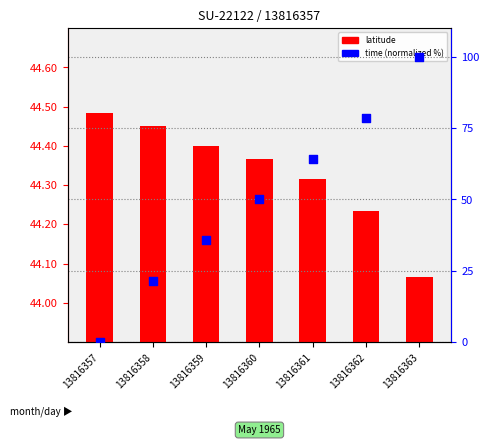

At how many categories does at least one series exceed 56?

3